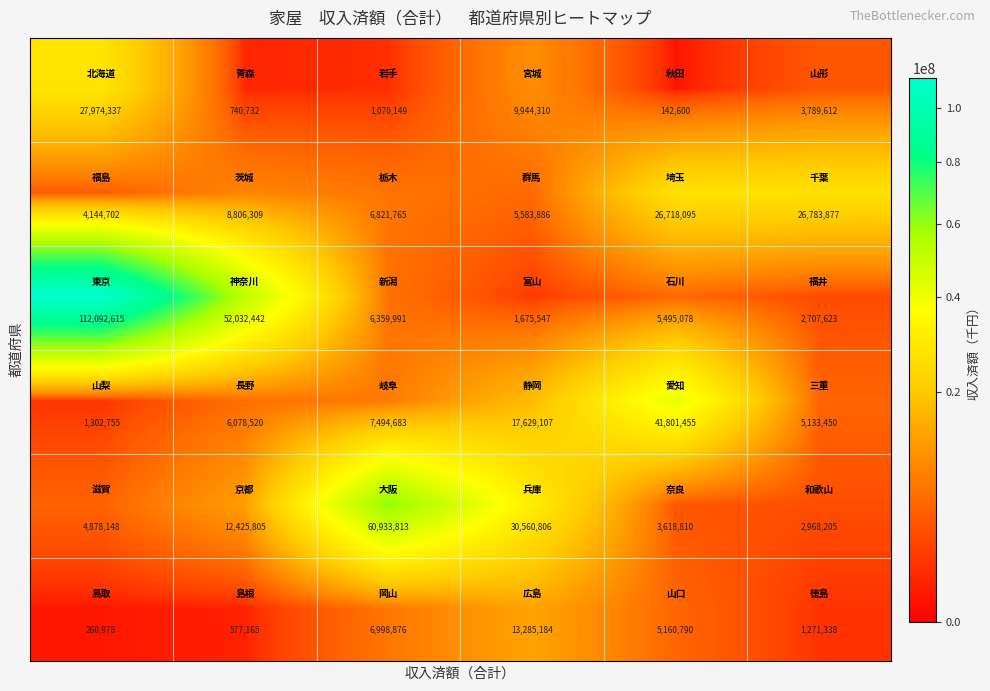

What is the maximum value shown in the chart?

112092615